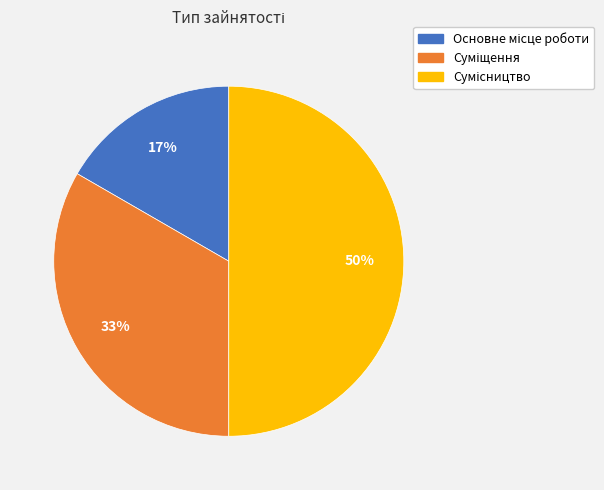

To the nearest percent, what is the average slice percentage?

33%